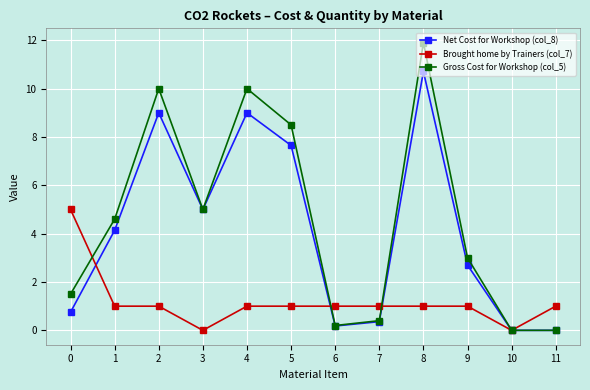

Which series has the largest total across all categories?

Gross Cost for Workshop (col_5)